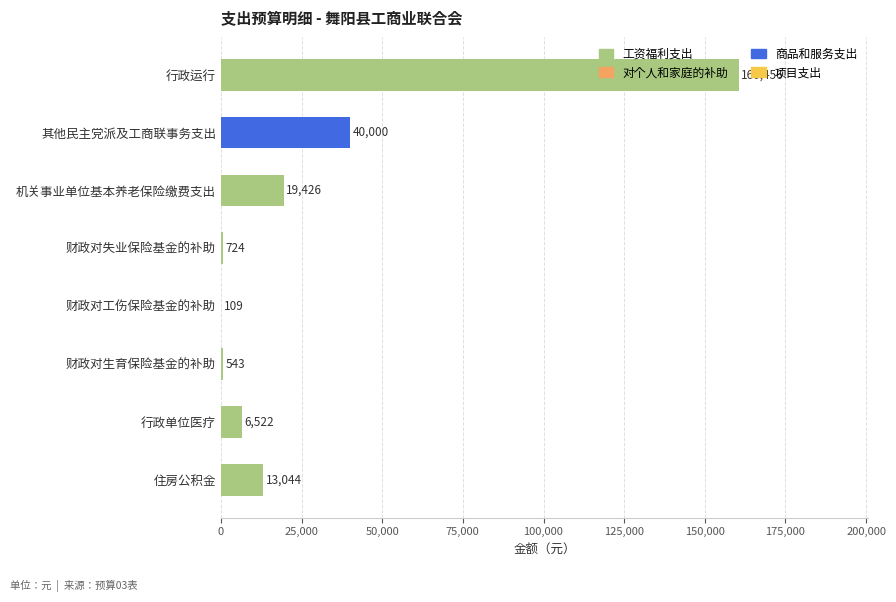

Which label corresponds to the largest value in the chart?

行政运行